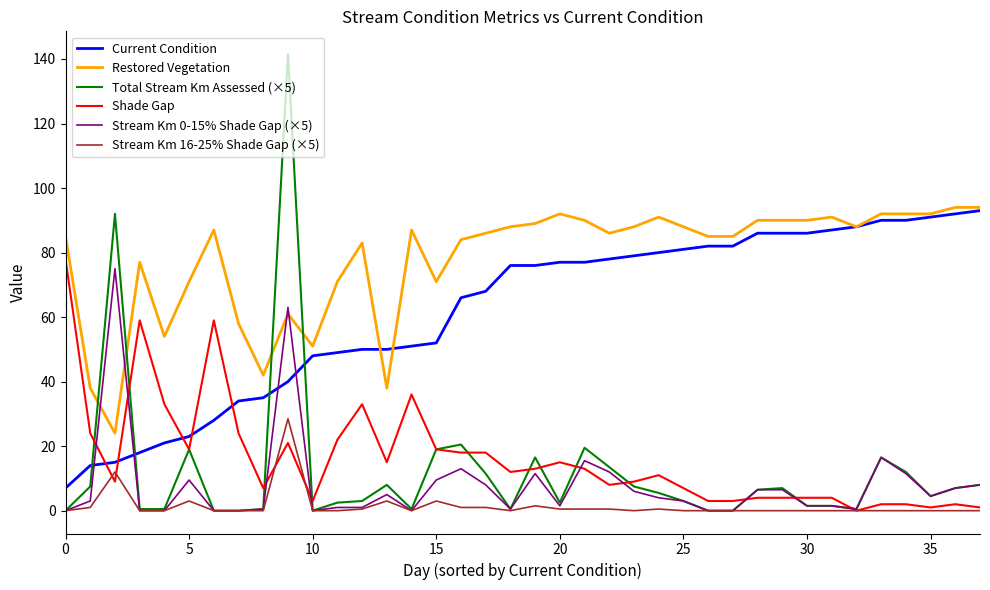

True or false: Shade Gap and Restored Vegetation cross at least once.

False